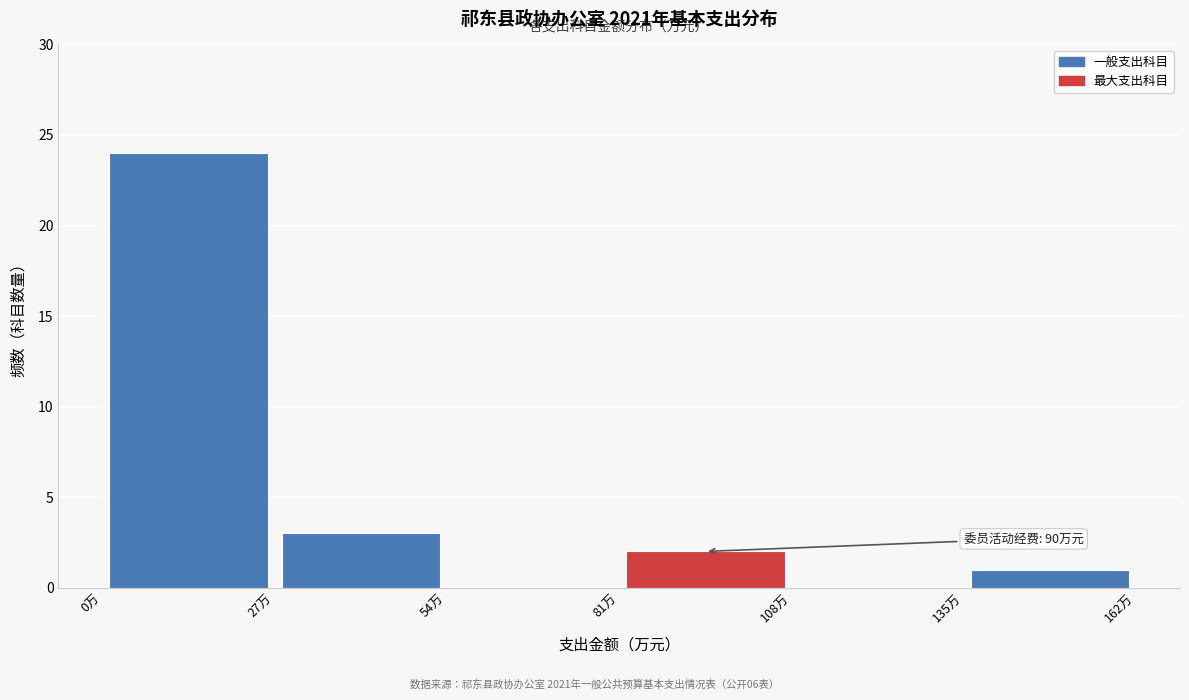

Which range on the x-axis has the tallest bar?

0 to 27